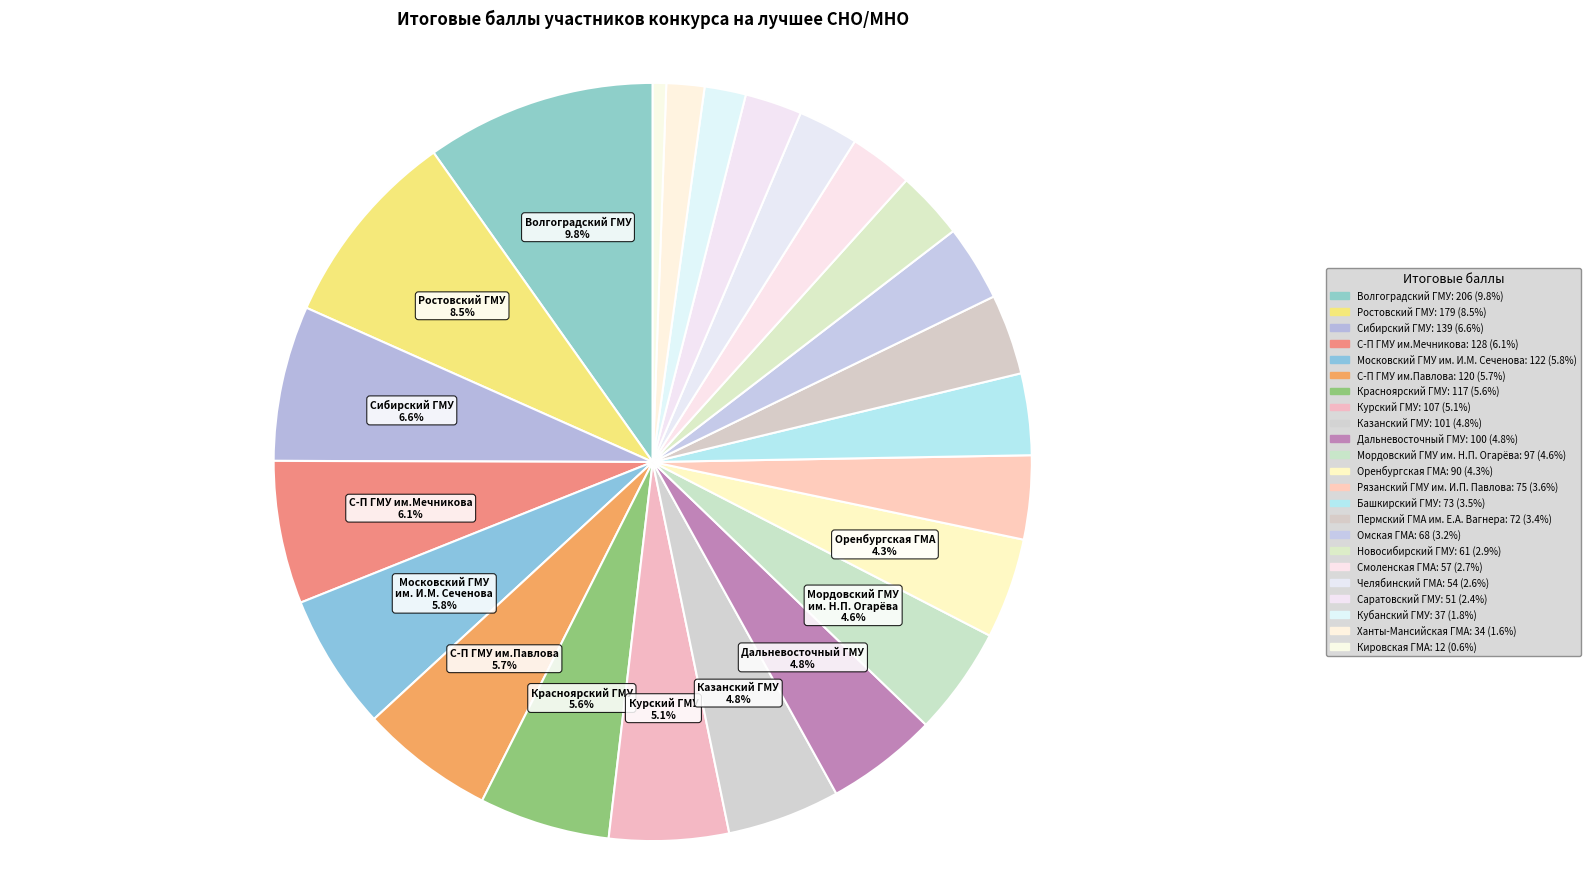

How many slices are in this pie chart?

23